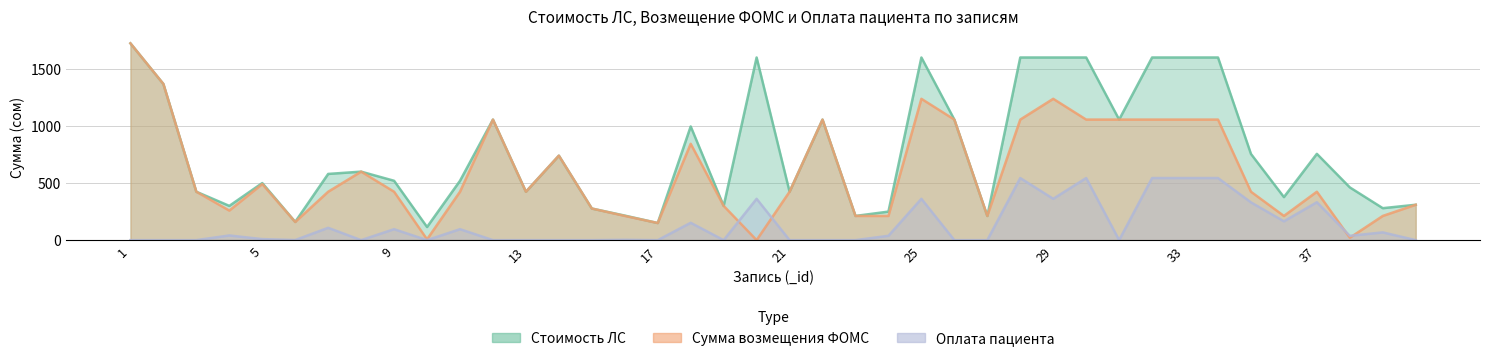

Where does the Стоимость ЛС series first go above 580?

1